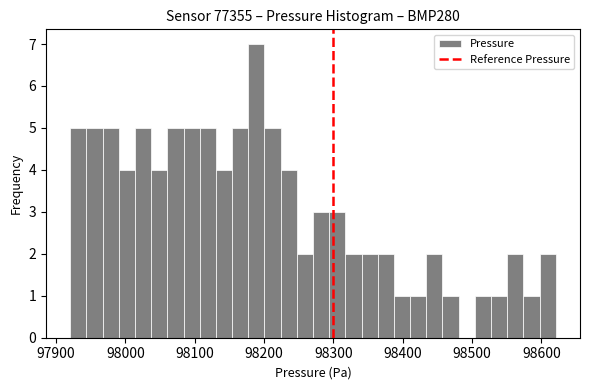

Around what value on the x-axis is the tallest bar? Give the approximate position of its centre, as read against the axis.

98190